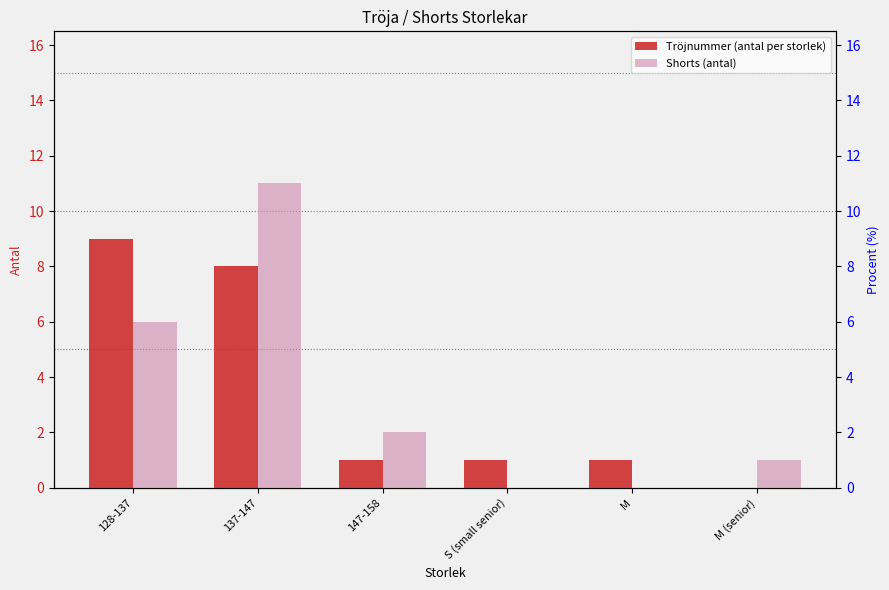

How many values in the Tröjnummer (antal per storlek) series exceed 1?

2